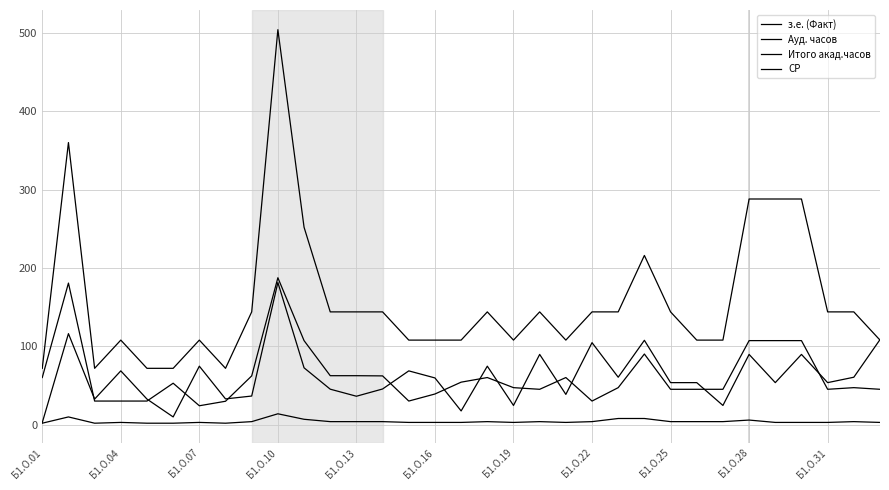

Does the chart have visible grid lines?

Yes